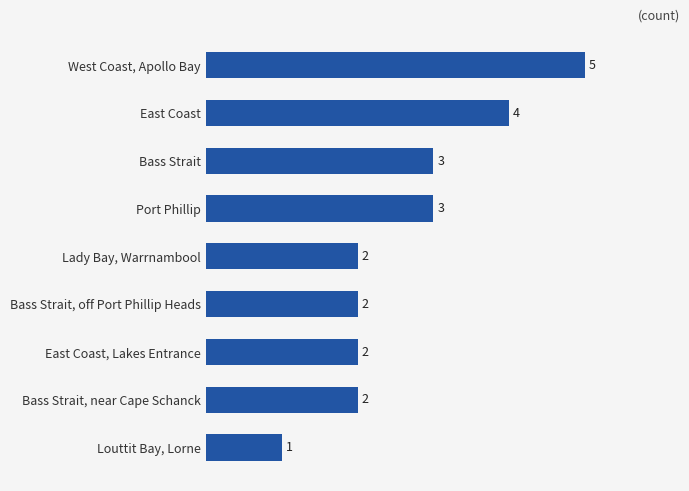

Reading top to bottom, what are all the values shown in this chart?

5	4	3	3	2	2	2	2	1